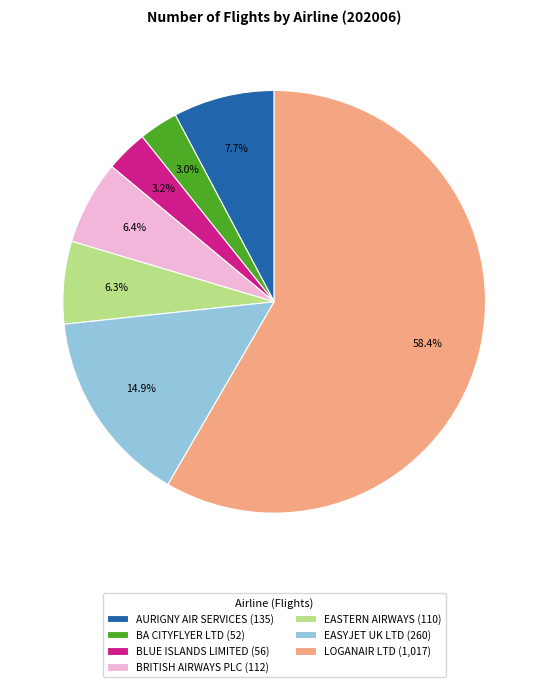

Combined, do EASTERN AIRWAYS (110) and AURIGNY AIR SERVICES (135) account for over 50%?

No